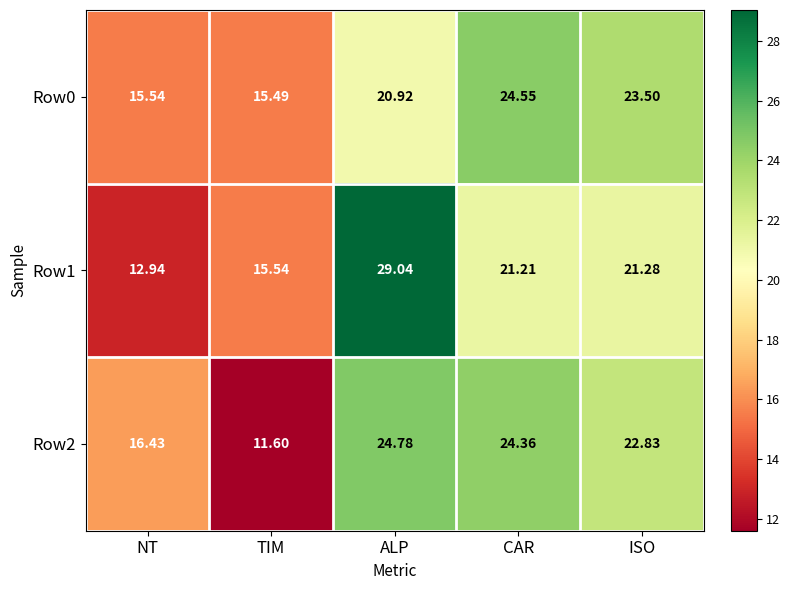

Count the number of data series in this chart.

3